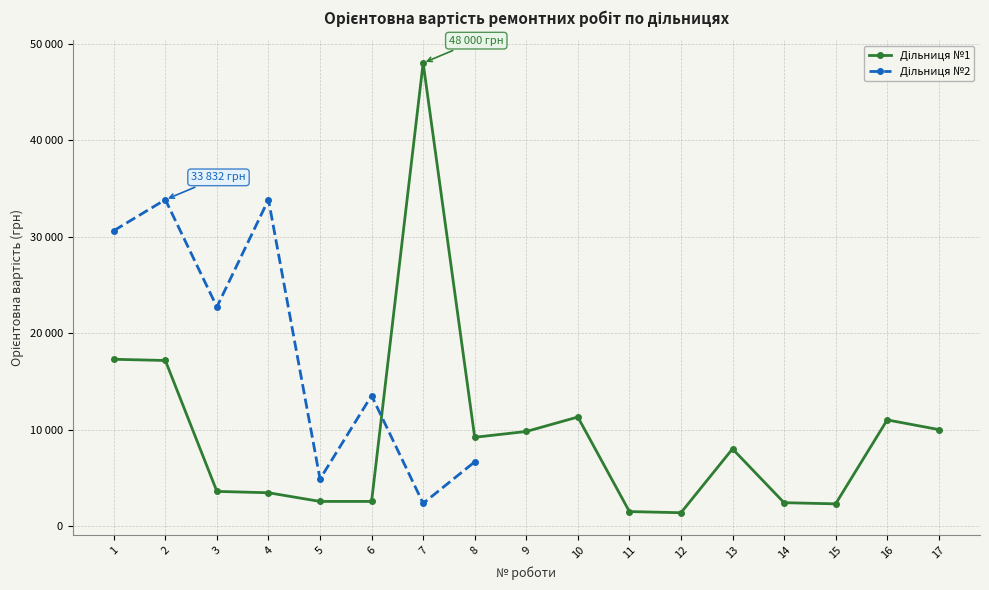

Rank the categories by value from highest to lowest.

7, 1, 2, 10, 16, 17, 9, 8, 13, 3, 4, 5, 6, 14, 15, 11, 12